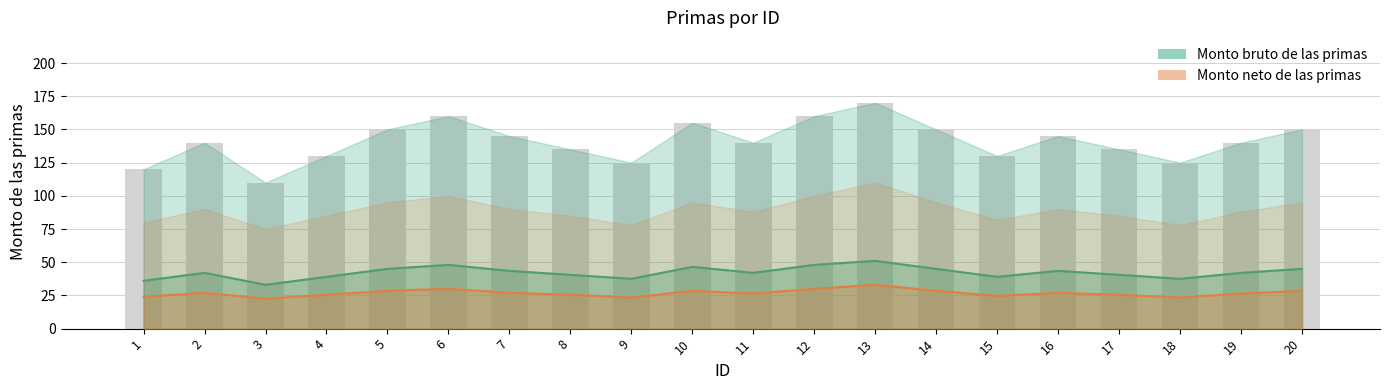

How many values in the Monto neto de las primas series are below 27?

10